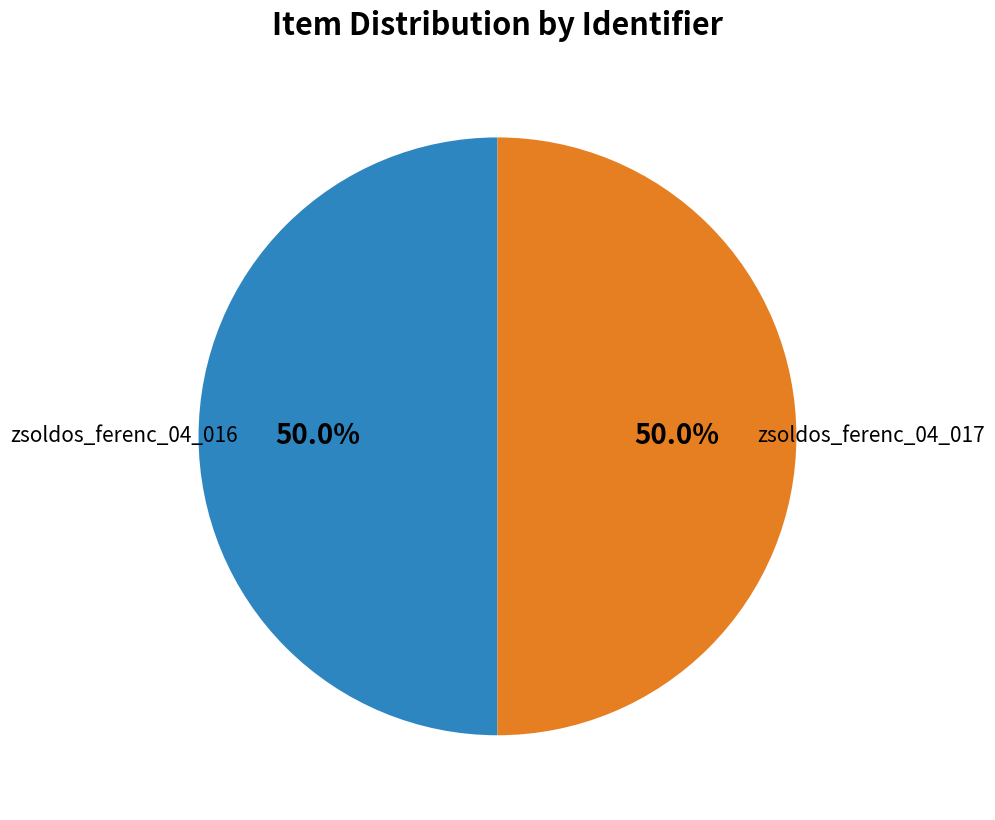

To the nearest percent, what percentage of the pie is zsoldos_ferenc_04_017?

50%